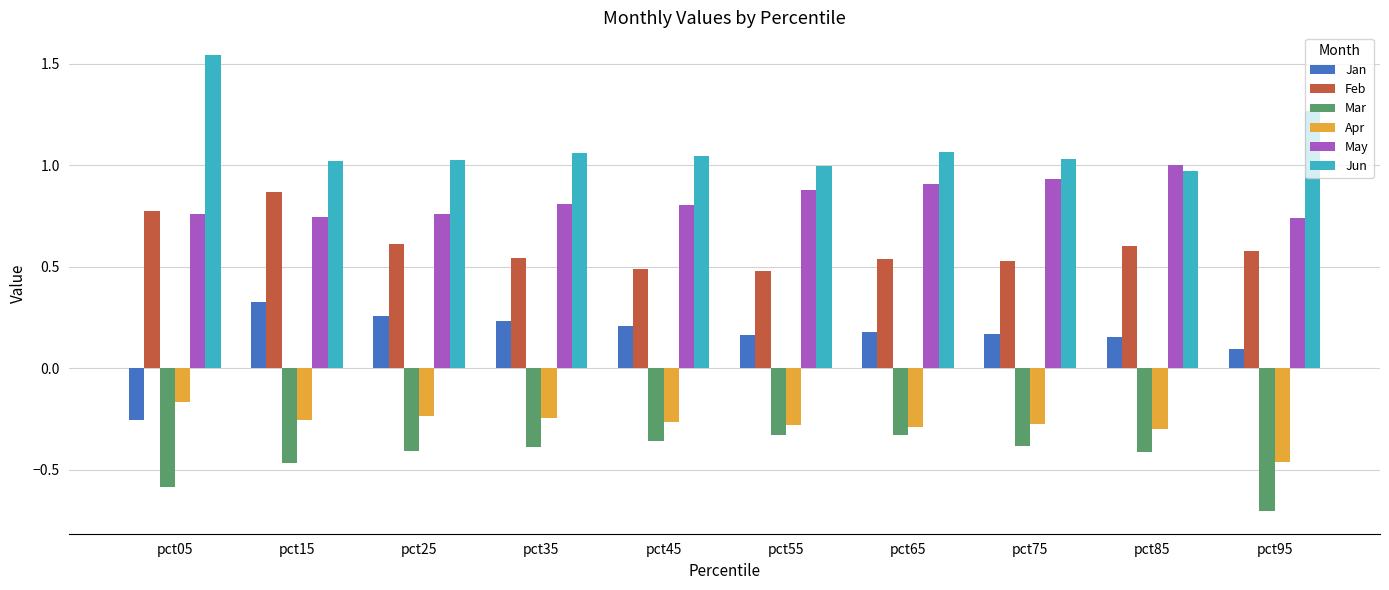

What is the sum of the Jun values at pct85 and pct55?

2.0